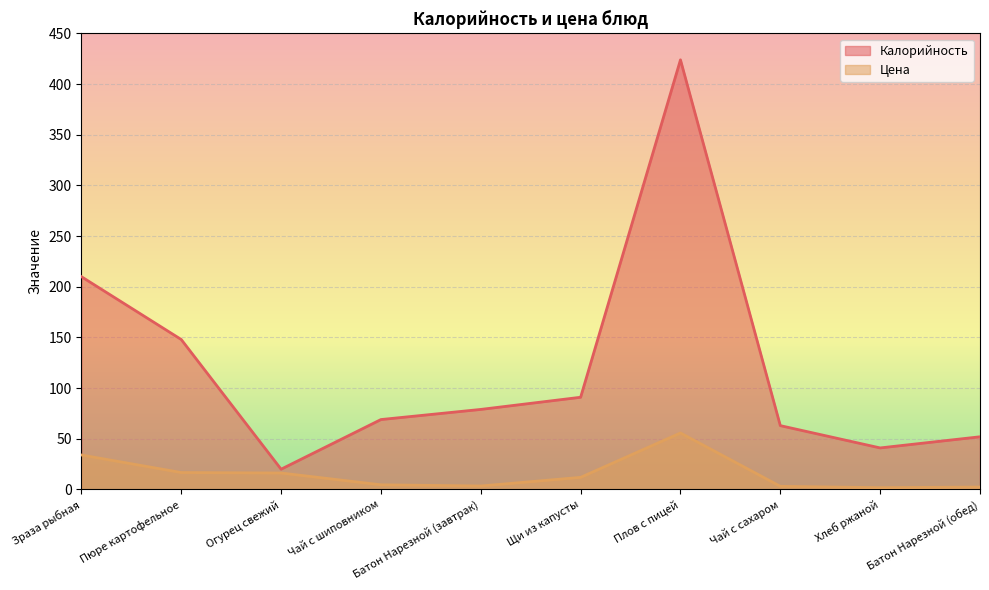

What is the minimum value shown in the chart?

1.8